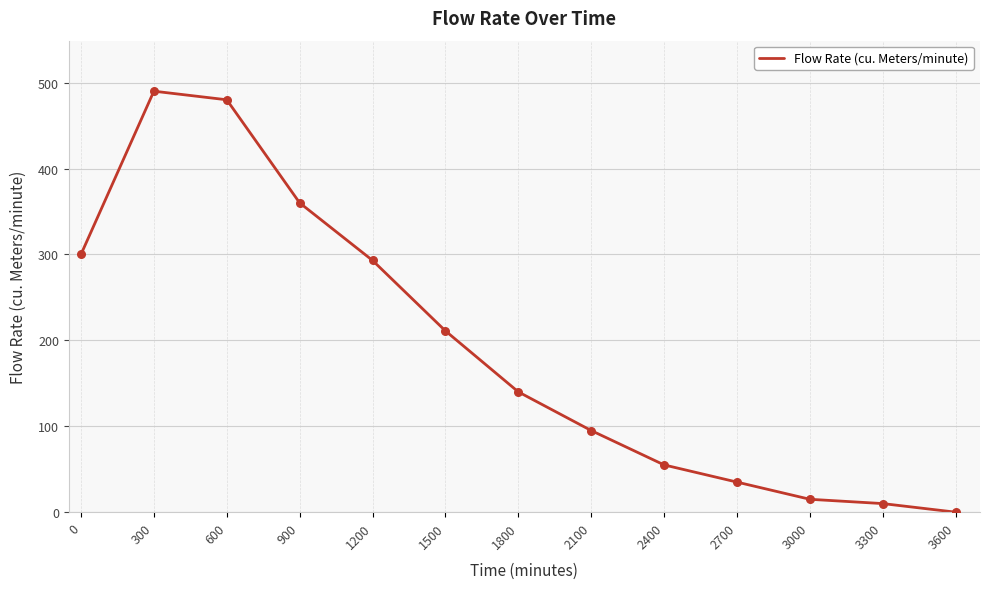

Which has a higher value, 900 or 600?

600